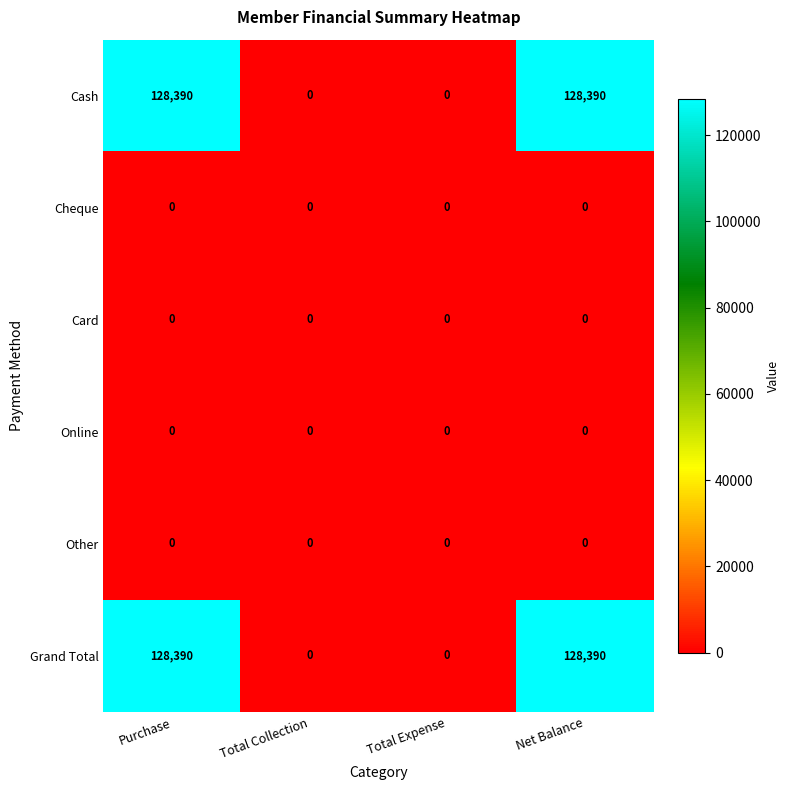

Is the value of Cash at Total Expense greater than the value of Grand Total at Purchase?

No